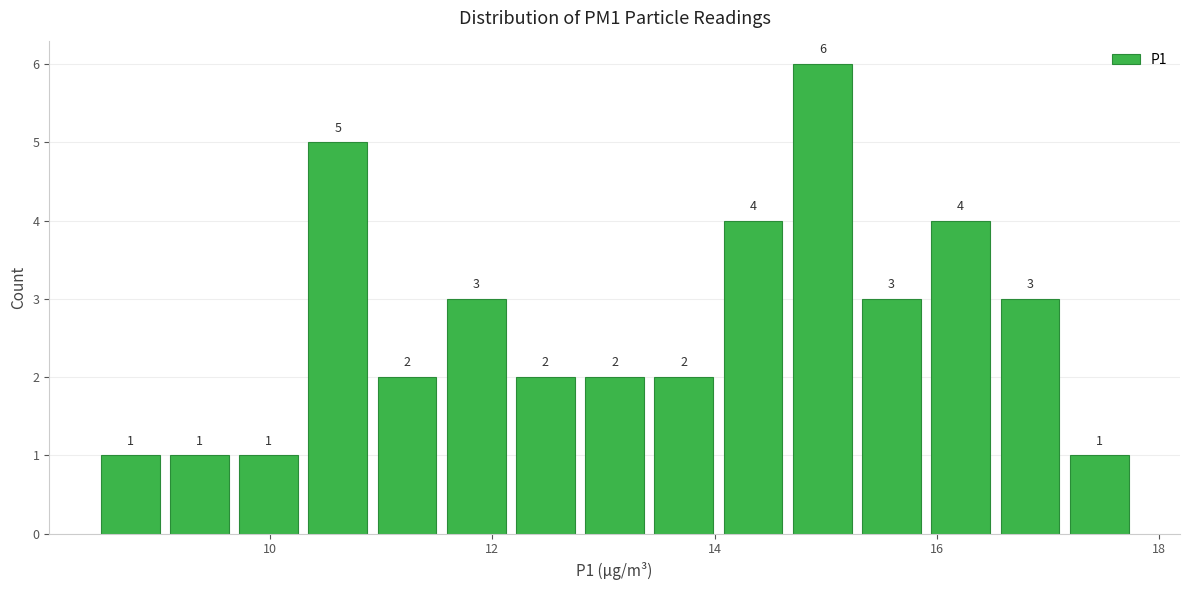

Around what value on the x-axis is the tallest bar? Give the approximate position of its centre, as read against the axis.

15.0